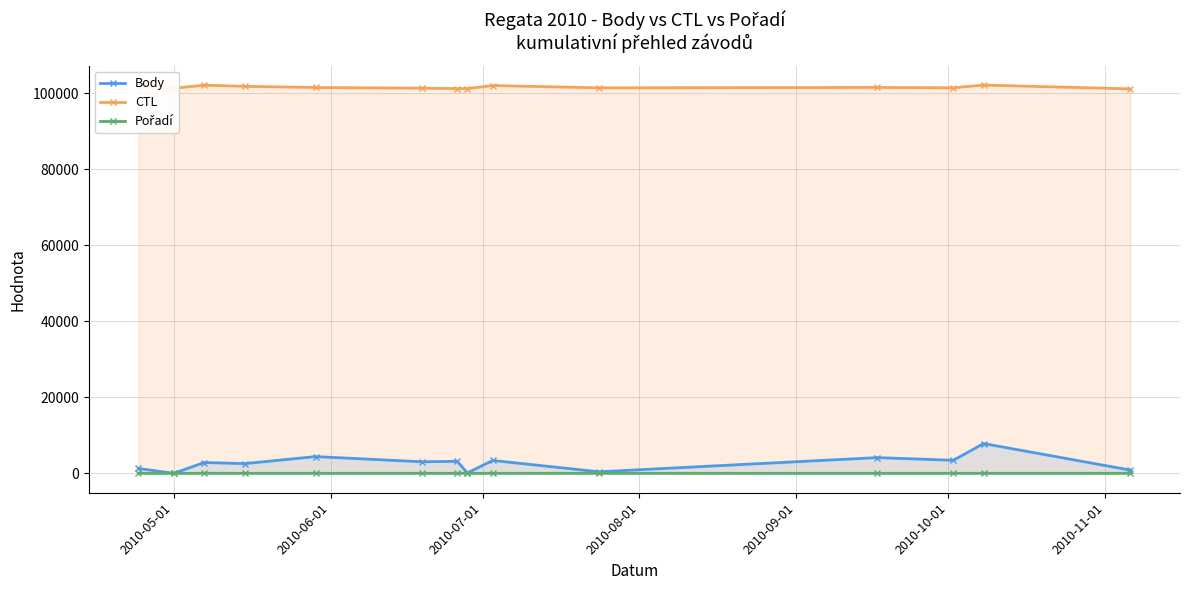

How many lines are shown in the chart?

3